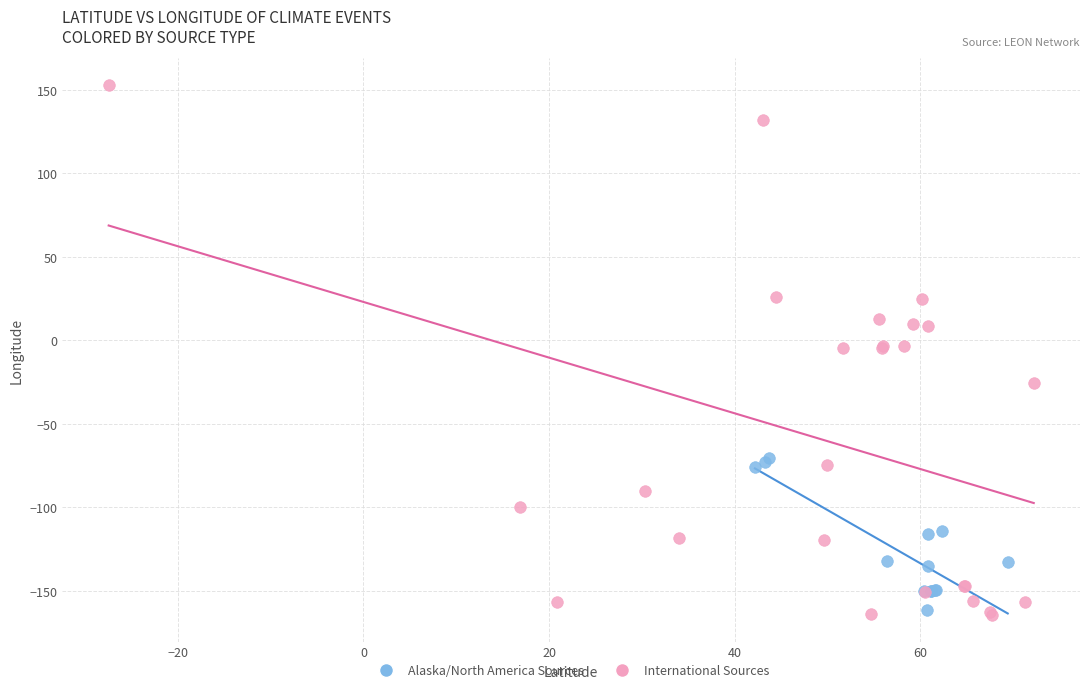

Which series has the widest spread of Y values?

International Sources